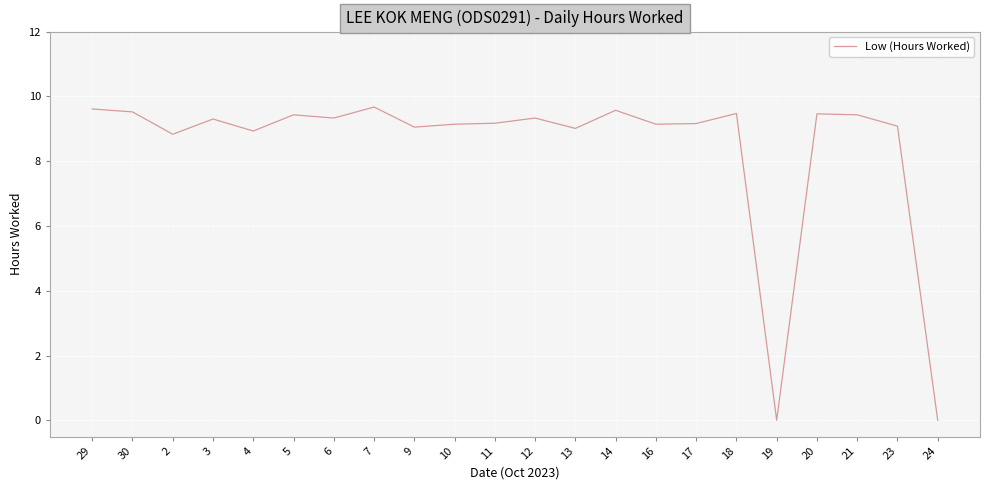

What is the approximate value at 9?

9.1